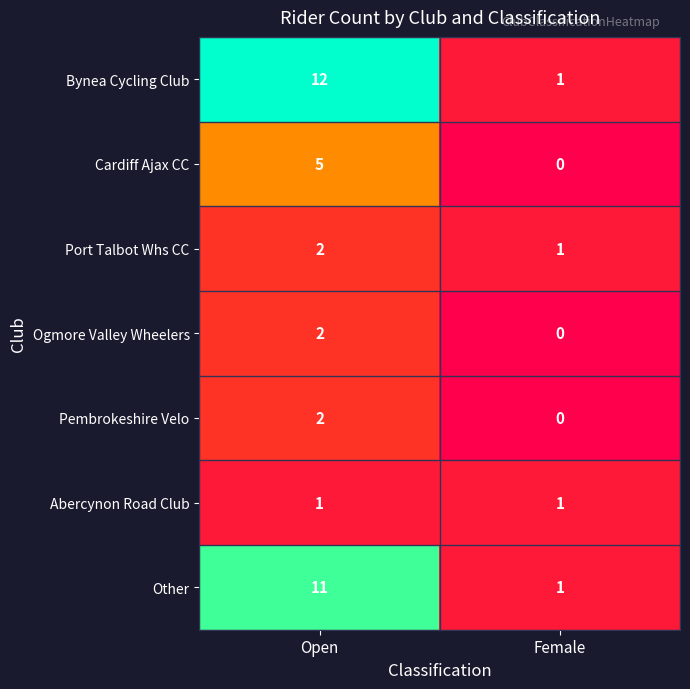

True or false: Cardiff Ajax CC has a value of 3 at Open.

False